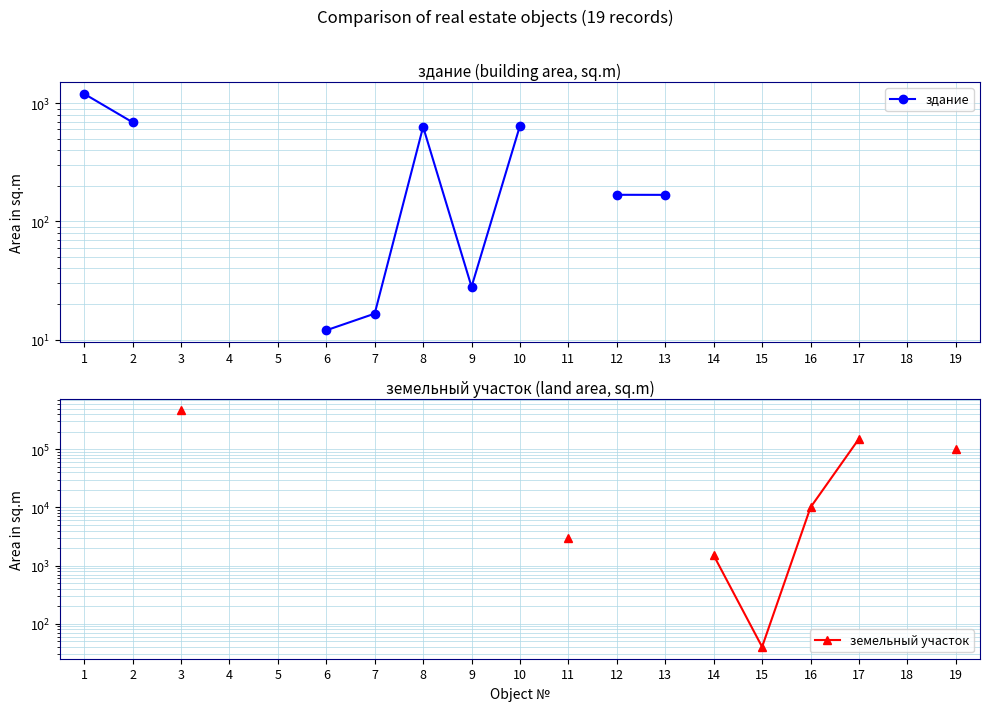

How many interior local peaks does the здание series have?

1